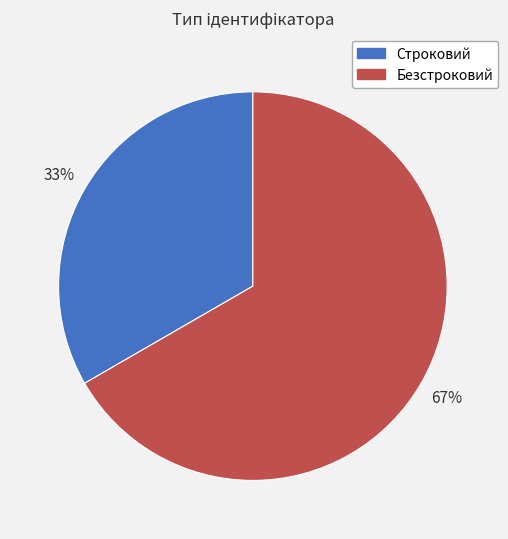

Rank the categories by value from highest to lowest.

Безстроковий, Строковий